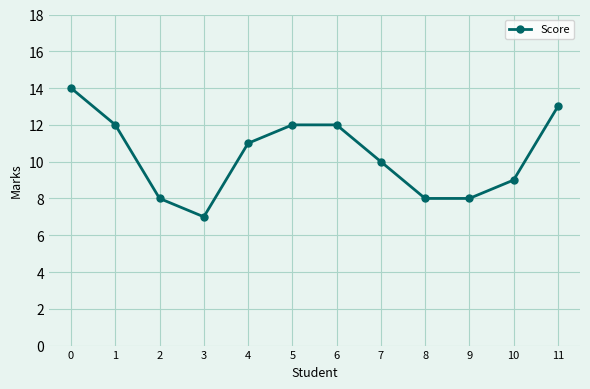

What is the change in value from 1 to 9?

-4